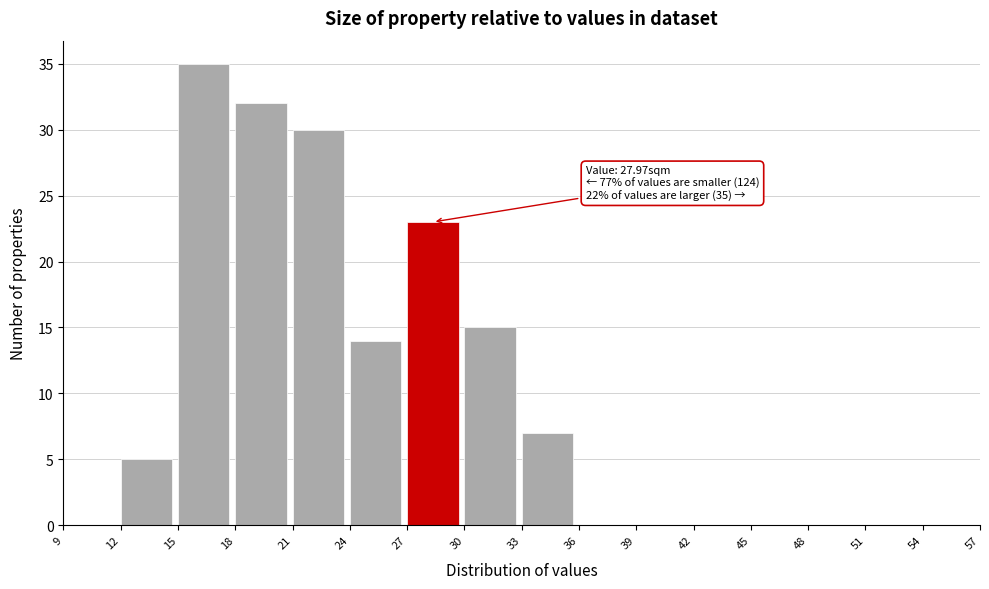

Over which range of the x-axis is the bar tallest?

15 to 18